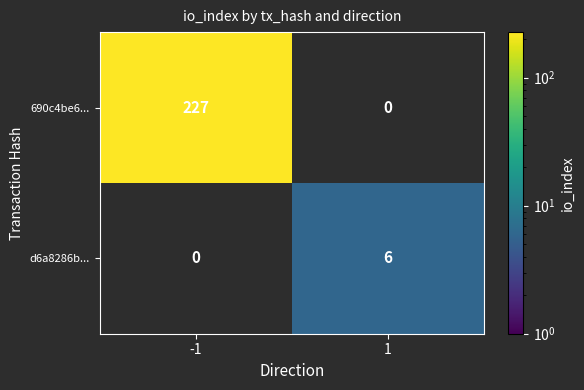

The 690c4be6... series shows 319 at -1. True or false?

False